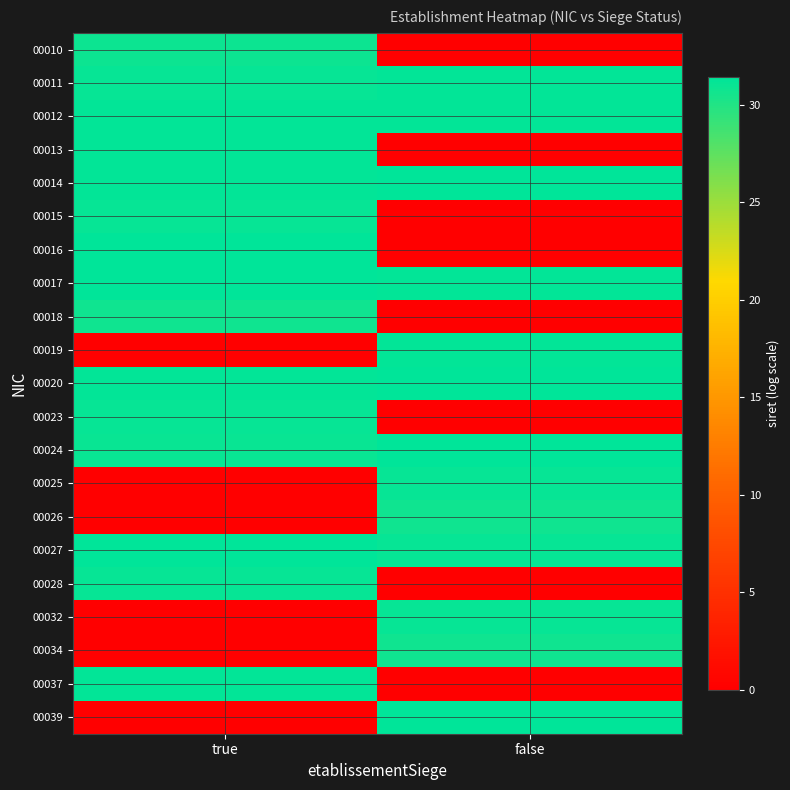

At false, list the series in order from largest to smallest.

00014, 00024, 00039, 00020, 00011, 00019, 00012, 00017, 00025, 00032, 00027, 00034, 00026, 00010, 00013, 00015, 00016, 00018, 00023, 00028, 00037